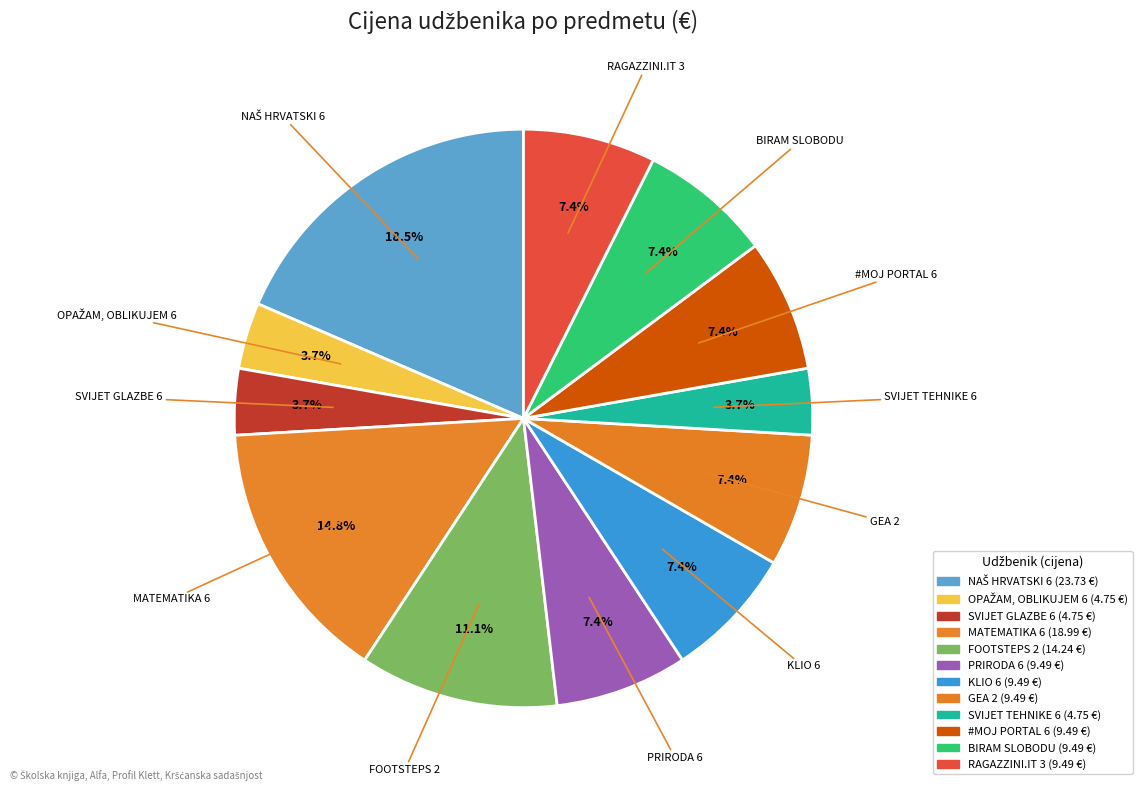

How many segments does this pie chart have?

12